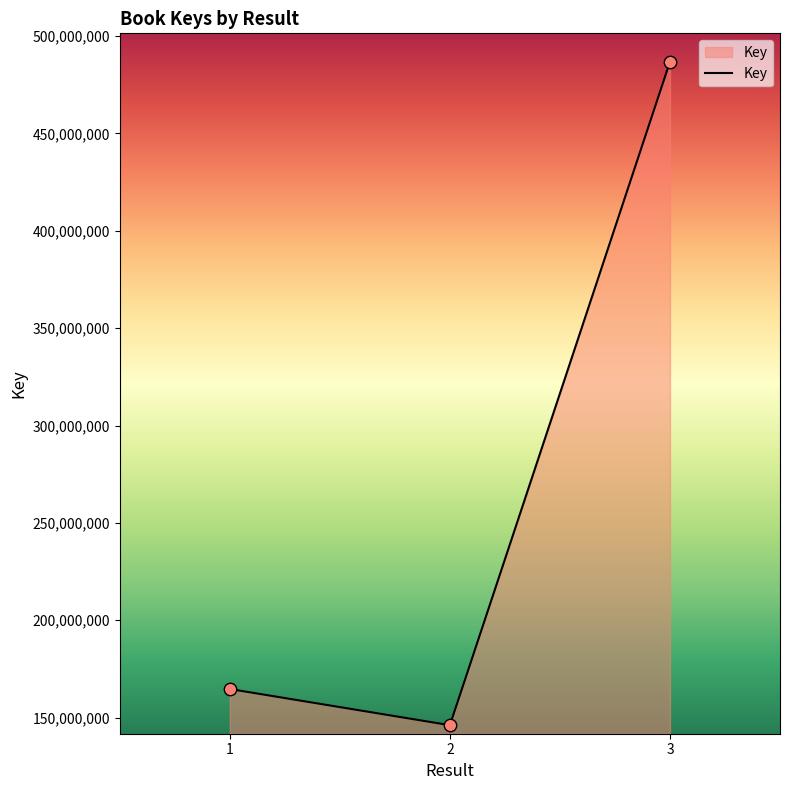

Which has a higher value, 2 or 3?

3